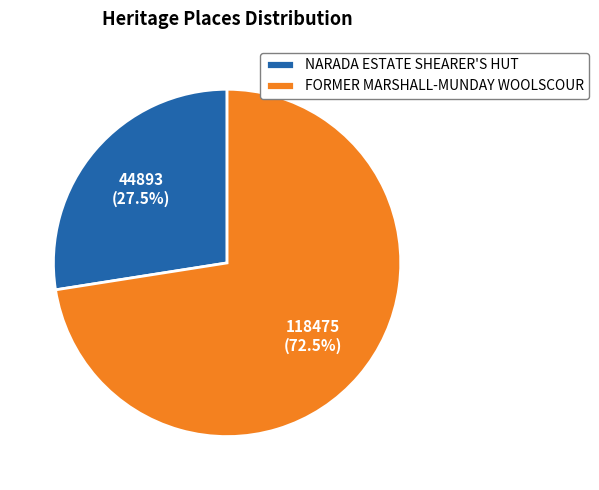

Approximately how many times larger is the value at FORMER MARSHALL-MUNDAY WOOLSCOUR compared to NARADA ESTATE SHEARER'S HUT?

2.6